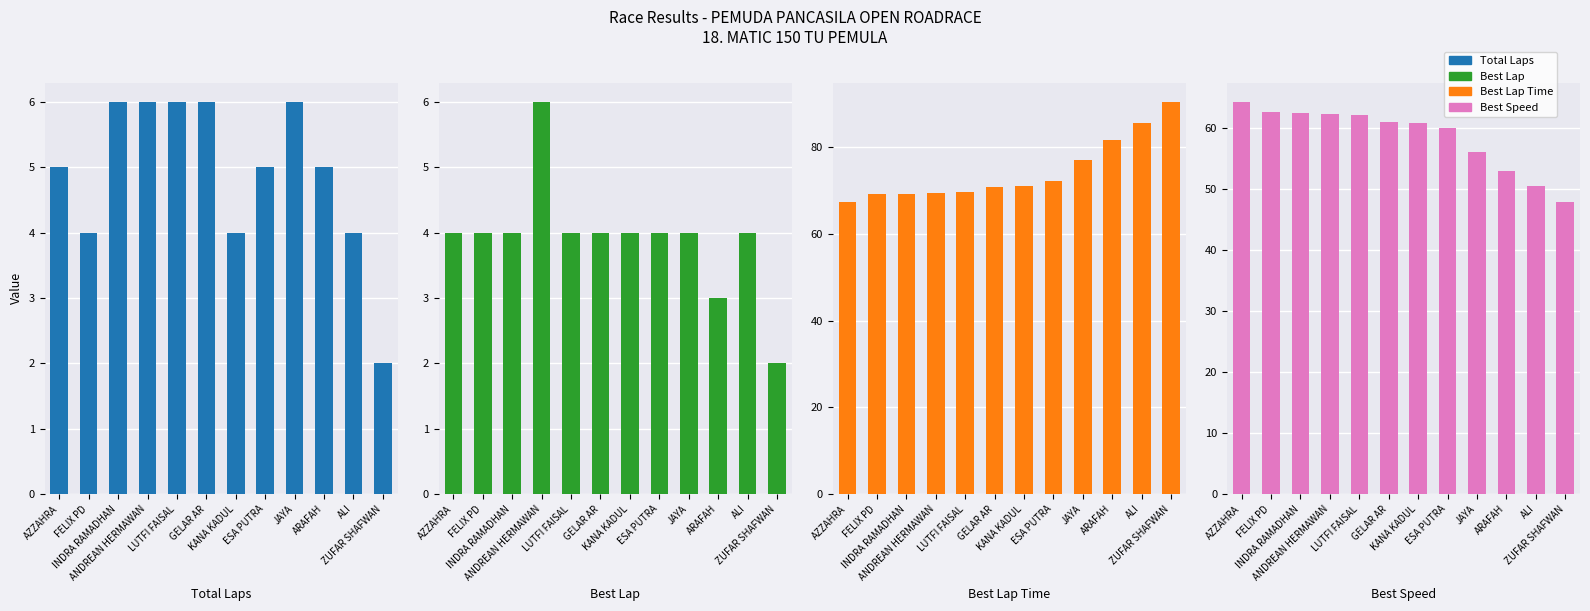

What is the difference between the maximum and minimum values in the Best Lap series?

4.0